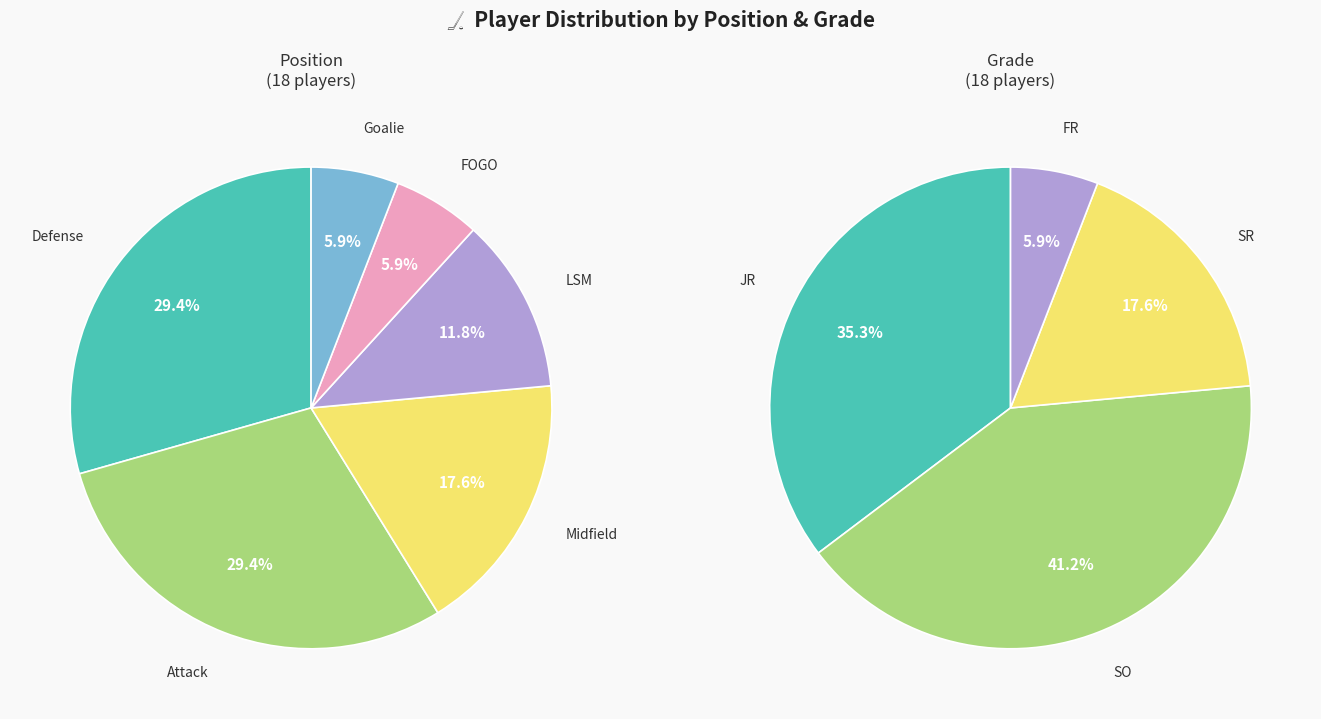

Rank the categories by value from lowest to highest.

FOGO, Goalie, FR, LSM, Midfield, SR, Defense, Attack, JR, SO